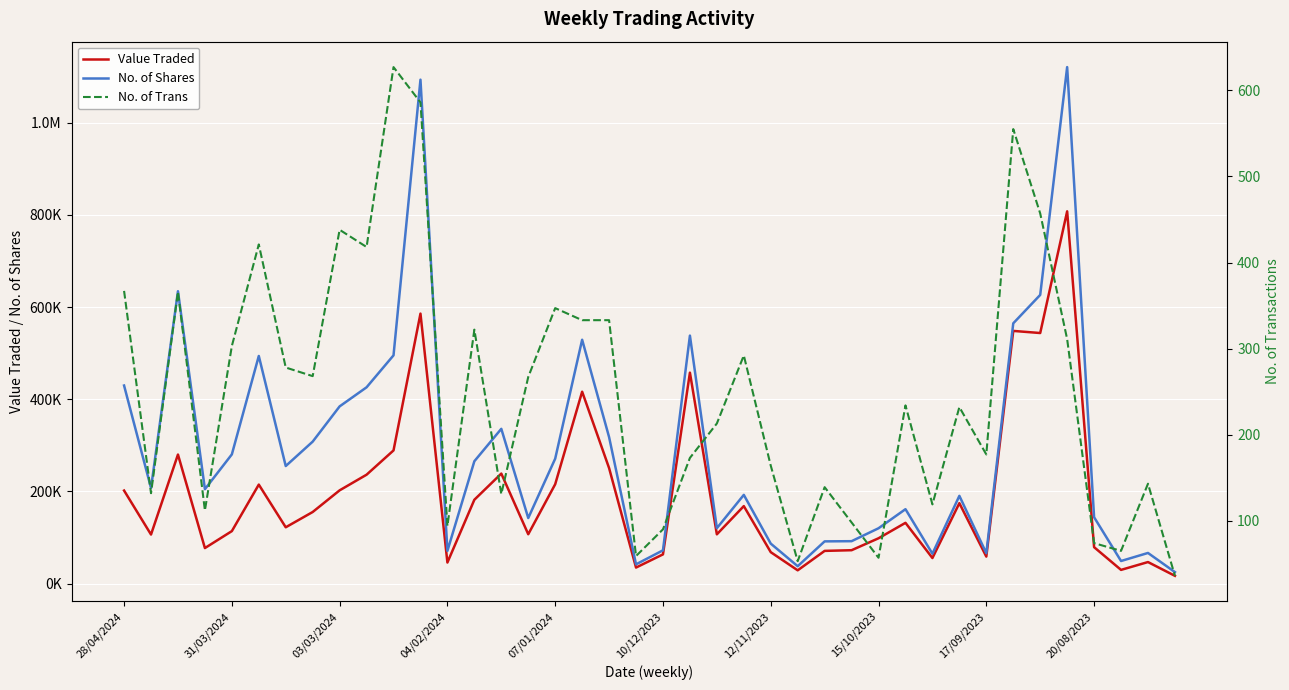

How many interior local peaks does the No. of Trans series have?

12